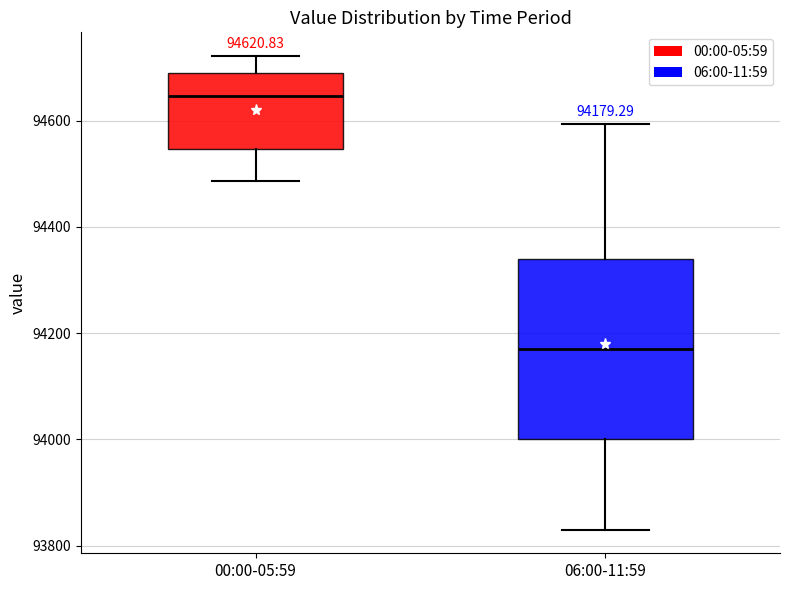

Which box's median line is the highest?

00:00-05:59